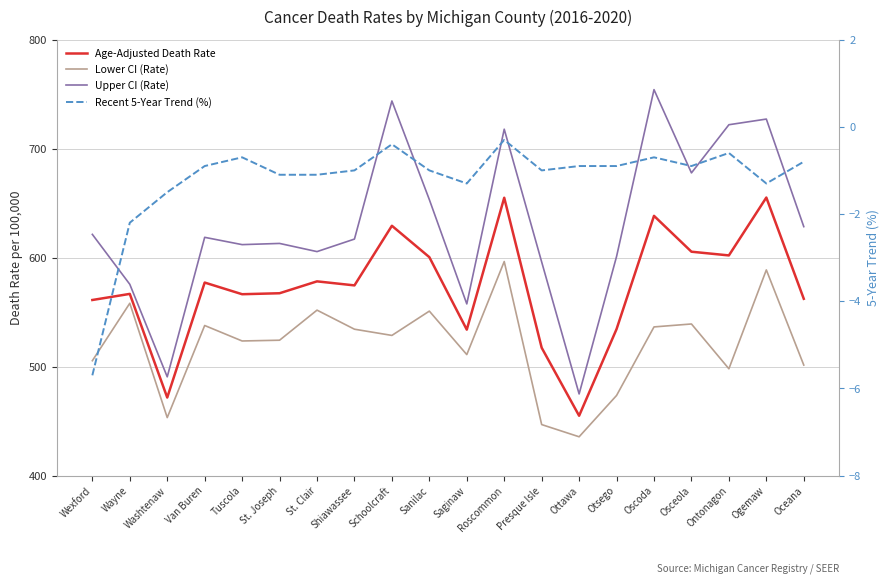

What is the label of the 8th point from the right?

Presque Isle